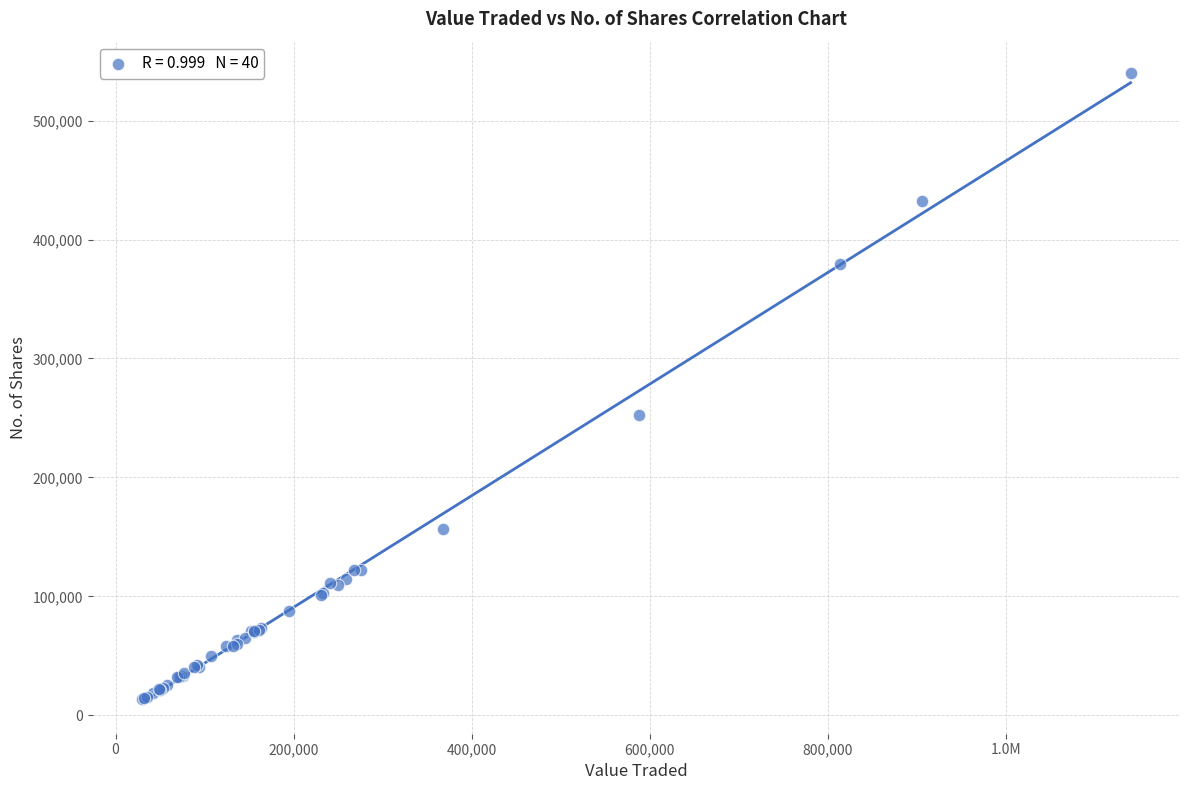

What Y value in the scatter plot is closest to 276687?

252341